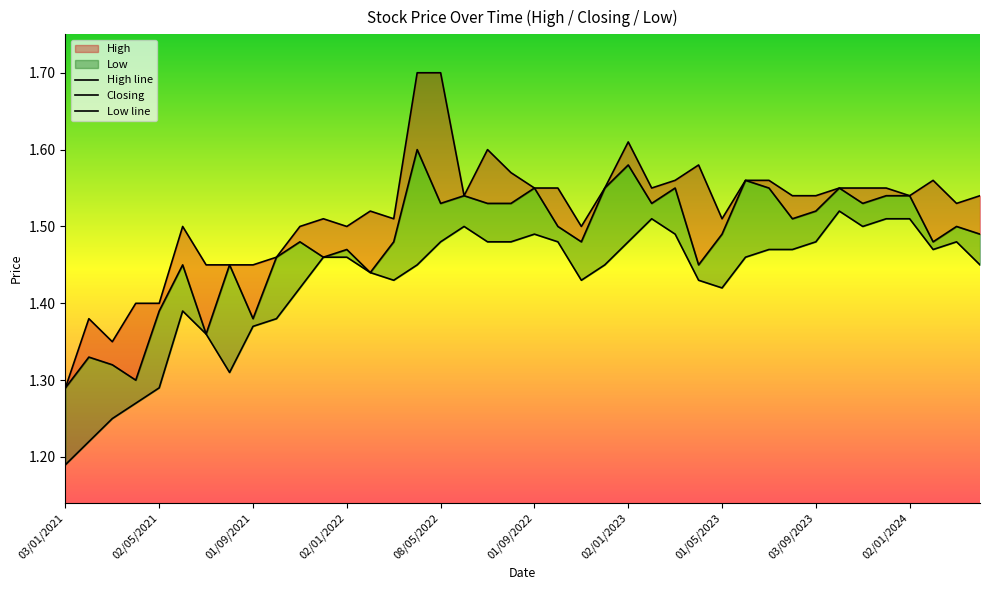

True or false: Low line and High line intersect in this chart.

False